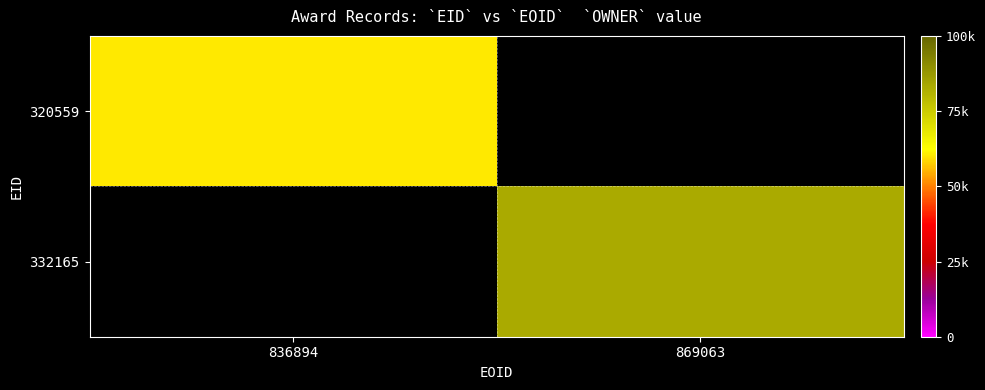

List the labels in order of 332165 value, largest first.

836894, 869063